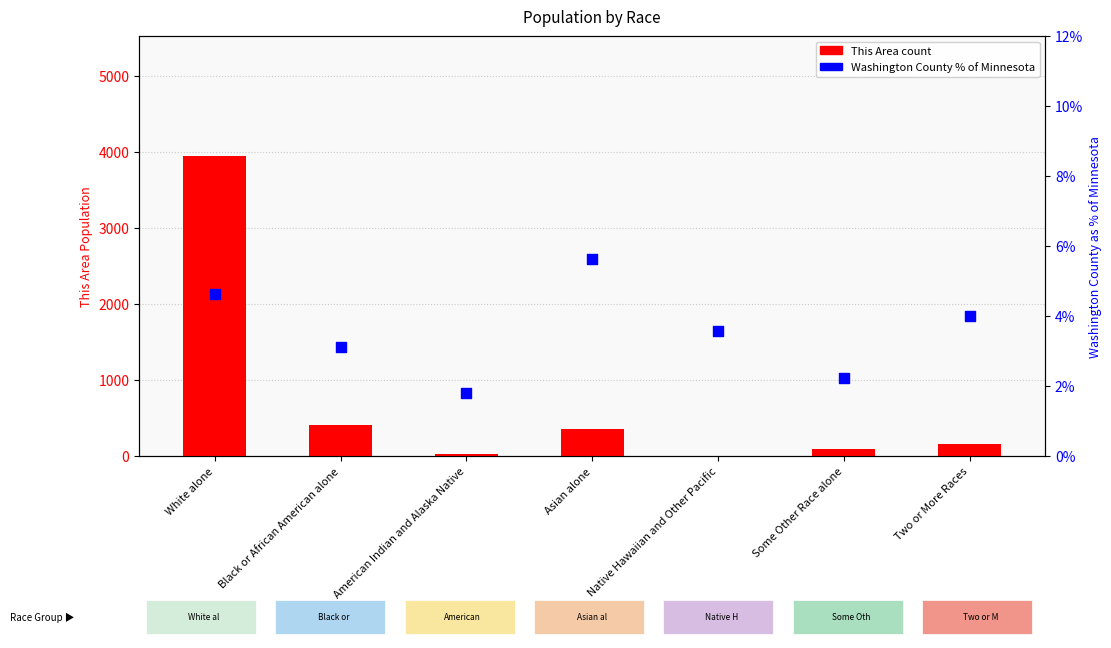

At how many categories does at least one series exceed 2694?

1